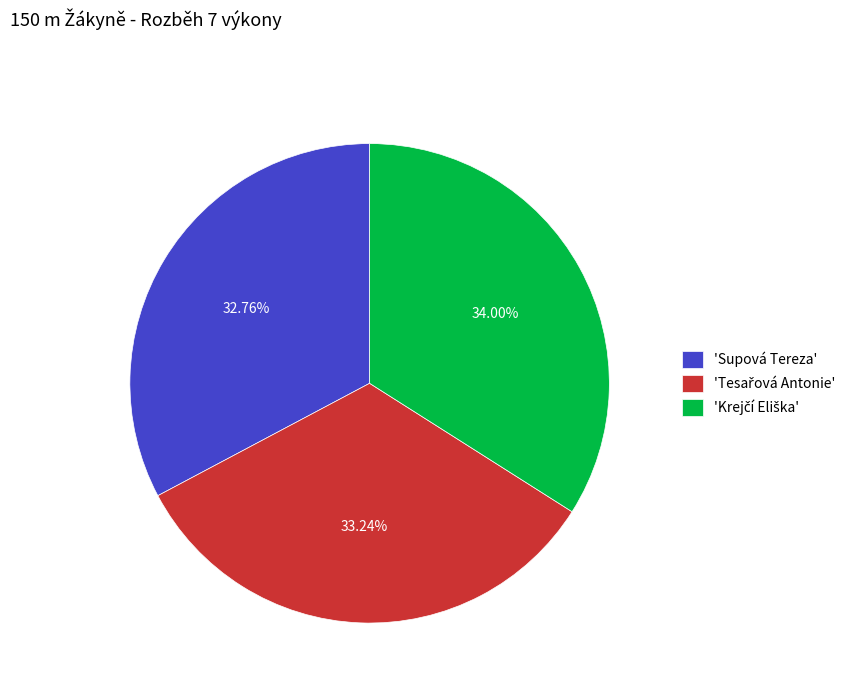

Is there any slice that represents more than half of the pie?

No